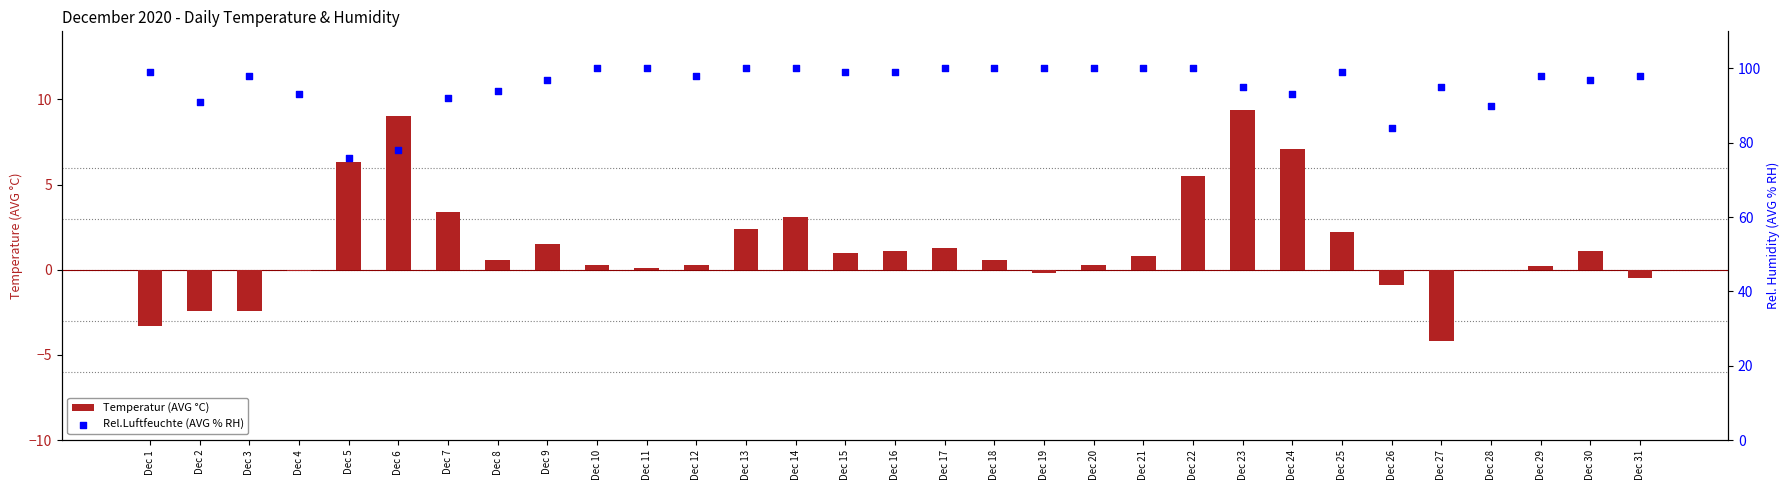

At which category is the sum across all series the highest?

Dec 22